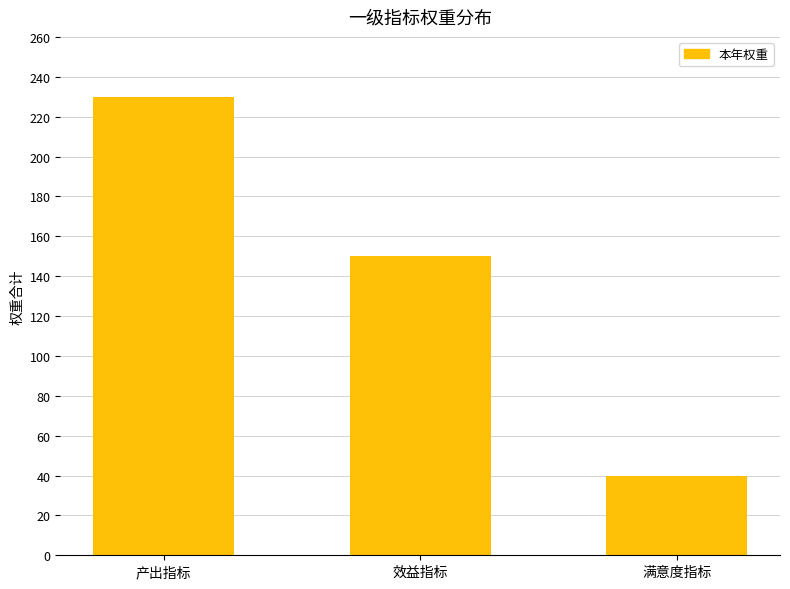

What is the difference between the maximum and minimum values?

190